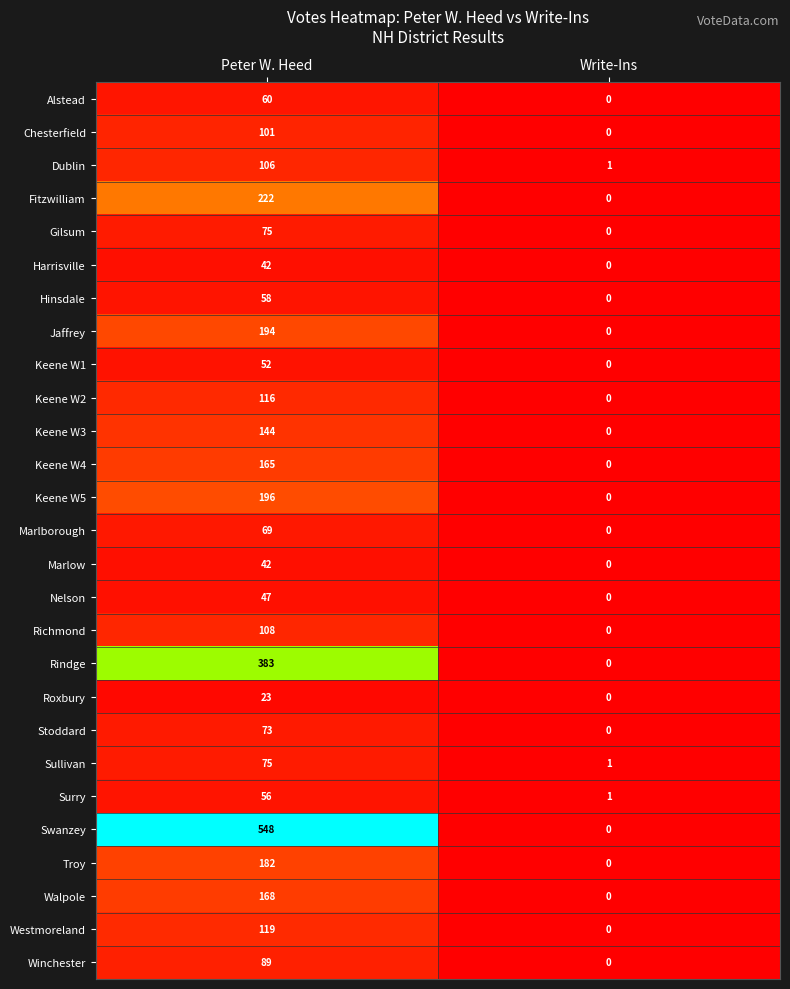

Is it true that Hinsdale equals 58 at Peter W. Heed?

True